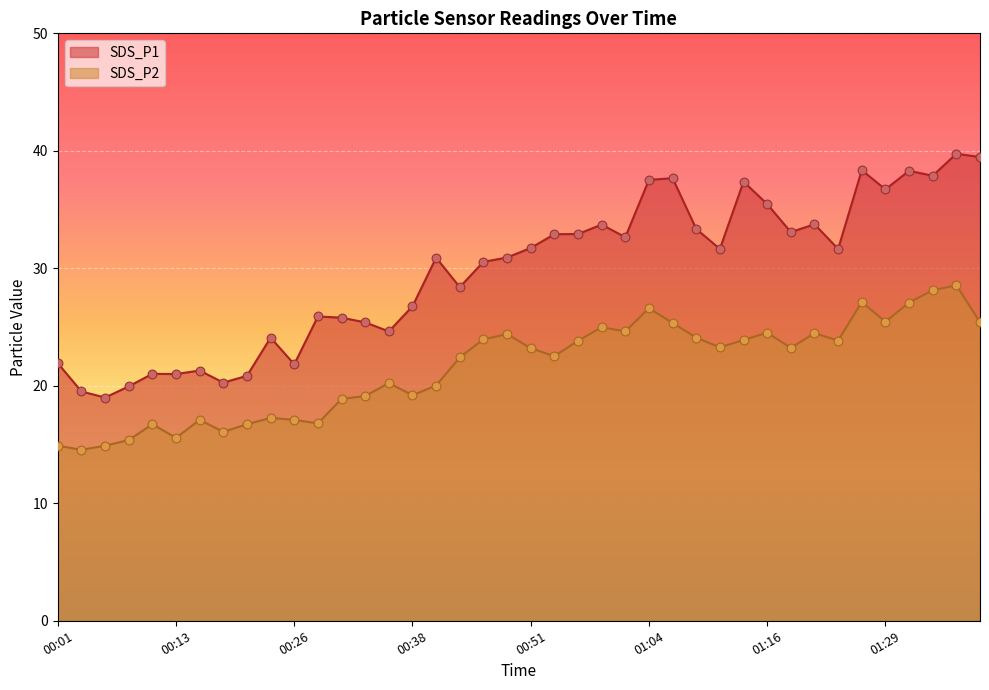

Which series has the largest total across all categories?

SDS_P1